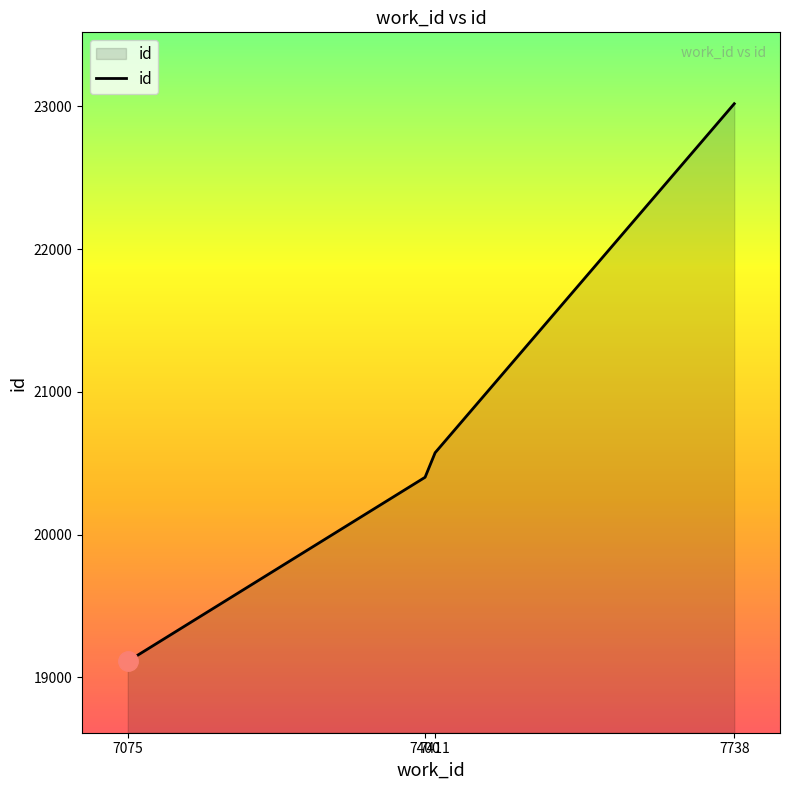

Which label corresponds to the largest value in the chart?

7738